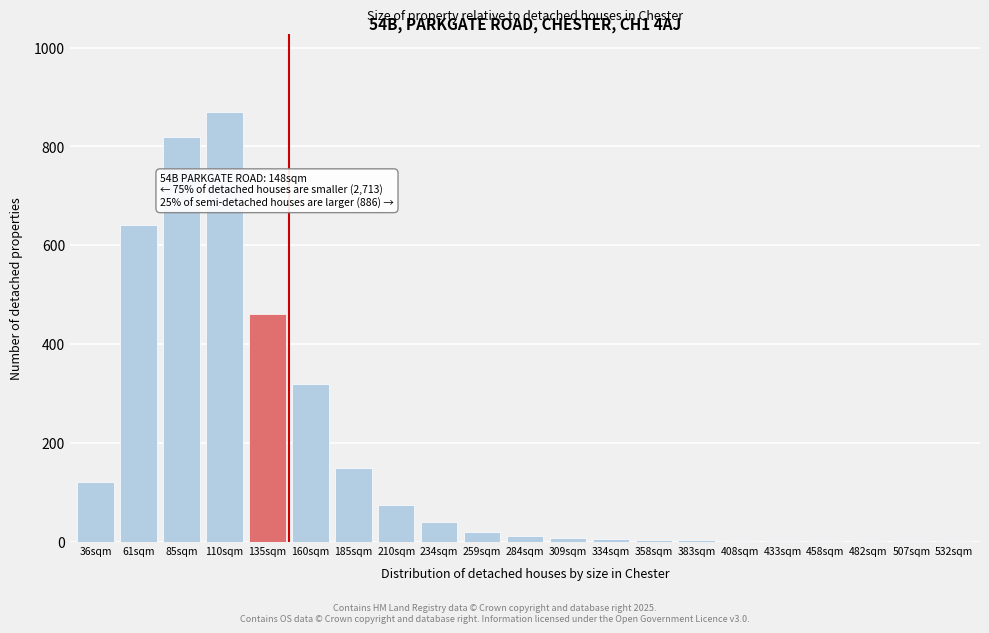

The chart shows a value of 1 at 458sqm. True or false?

True